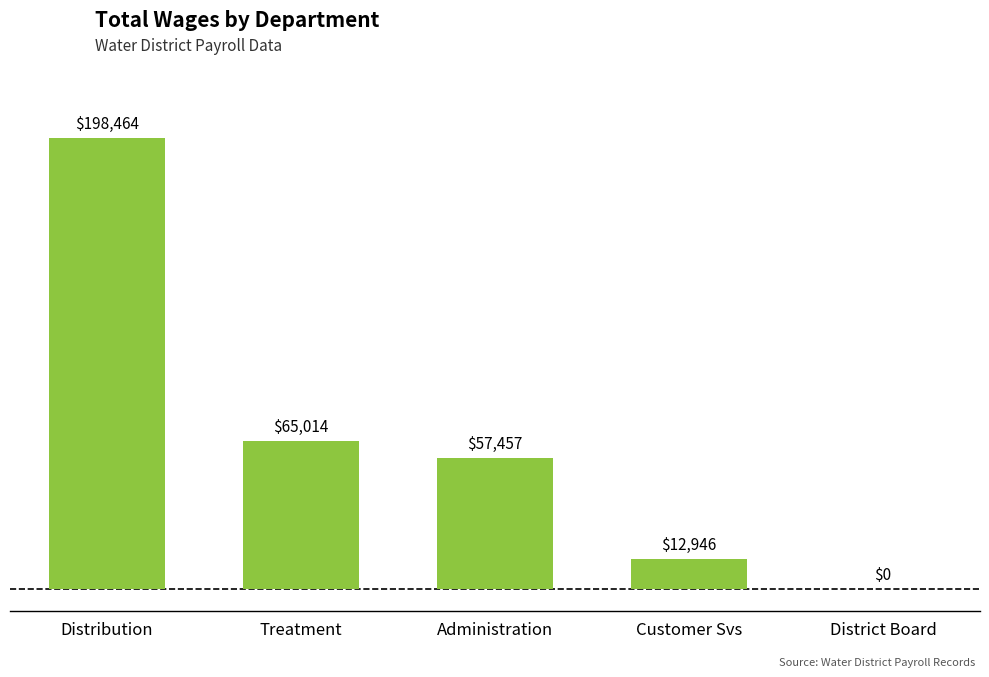

At which label is the value closest to 99232?

Treatment